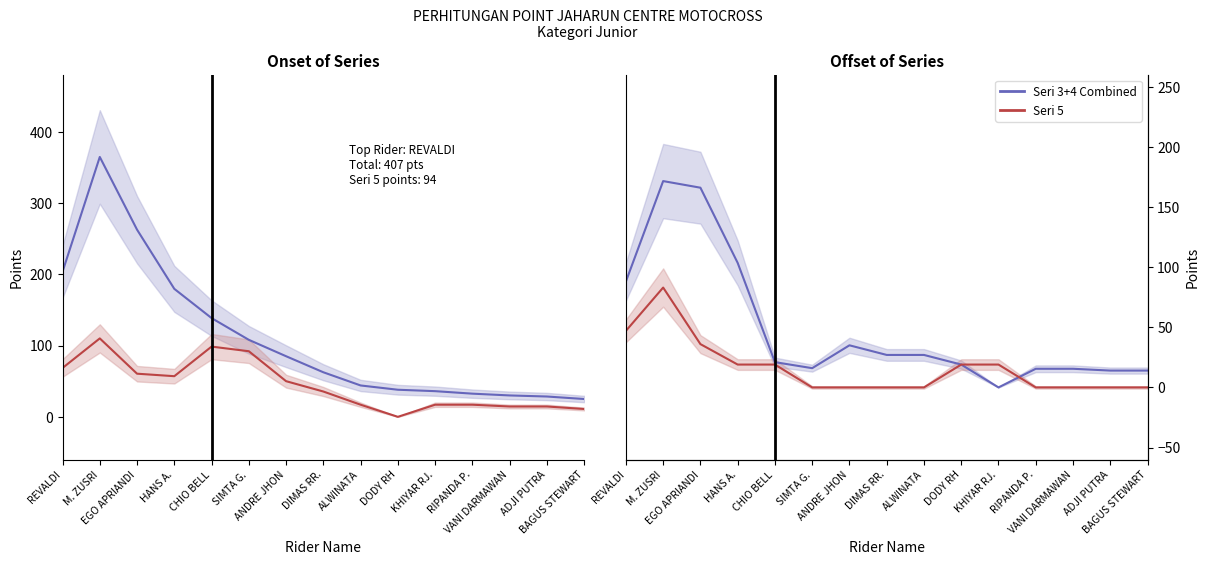

Between which two adjacent categories do Seri 1+2 Combined and Seri 5 first intersect?

ALWINATA and DODY RH